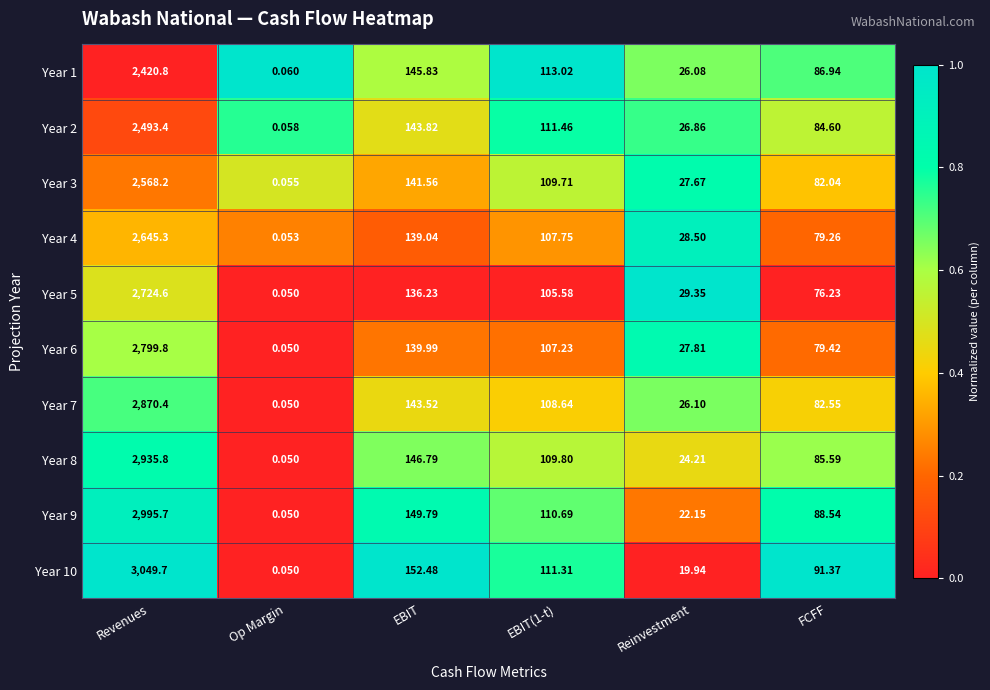

Where does the Year 5 series first go above 105?

Revenues